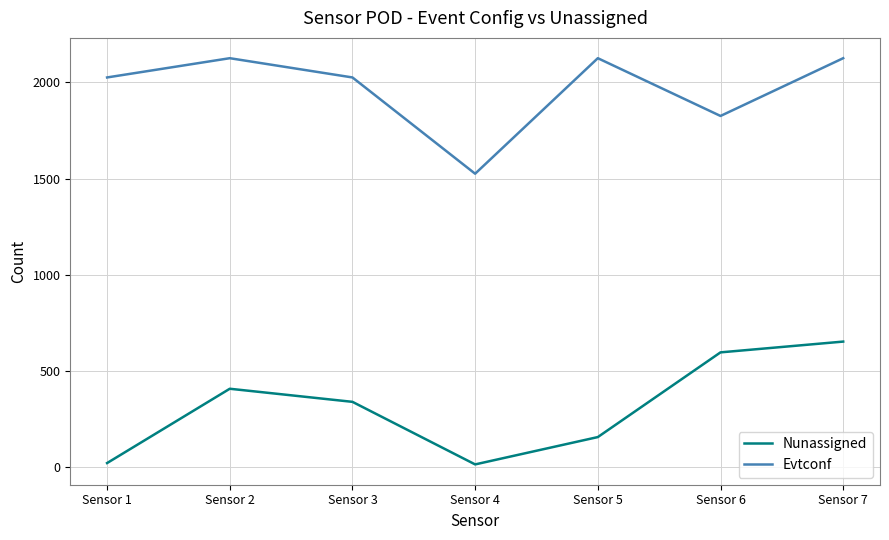

The value of Evtconf at Sensor 7 is 3717. True or false?

False